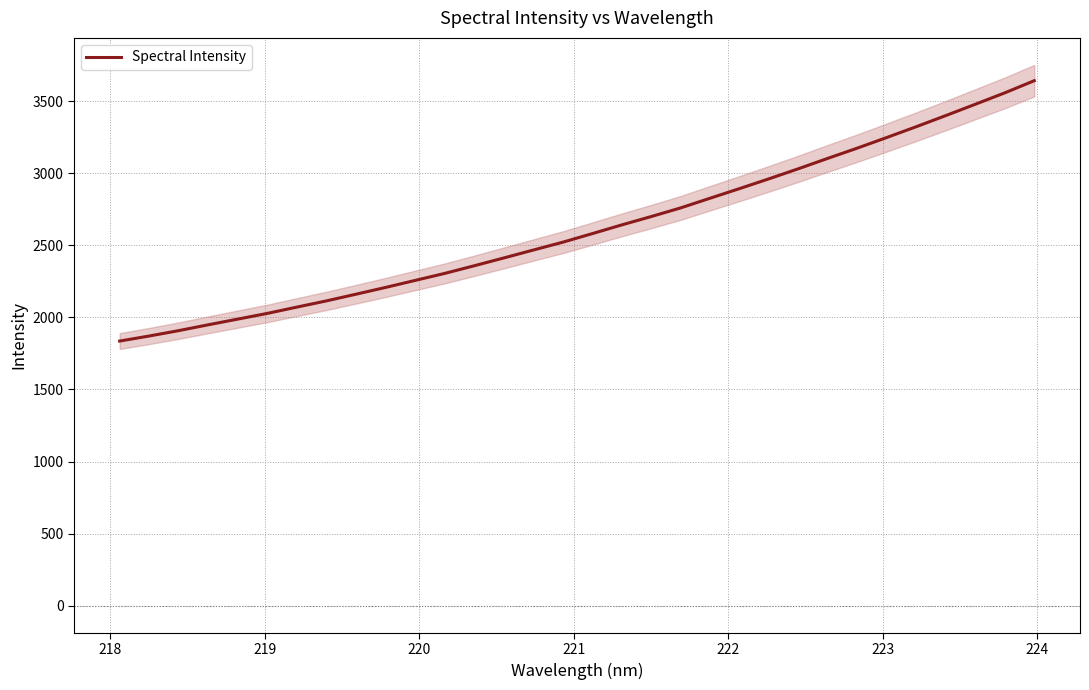

How many lines are shown in the chart?

1